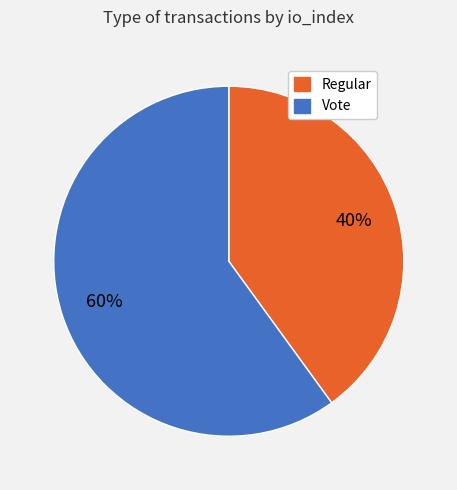

Which slice represents more than half of the pie?

Vote